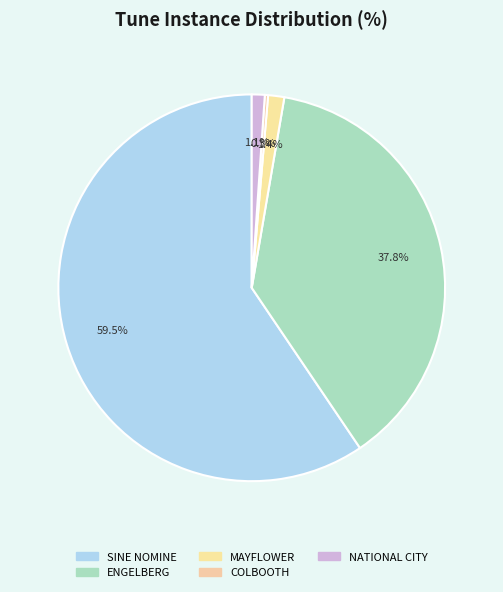

Is it true that MAYFLOWER is 1% of the pie?

True